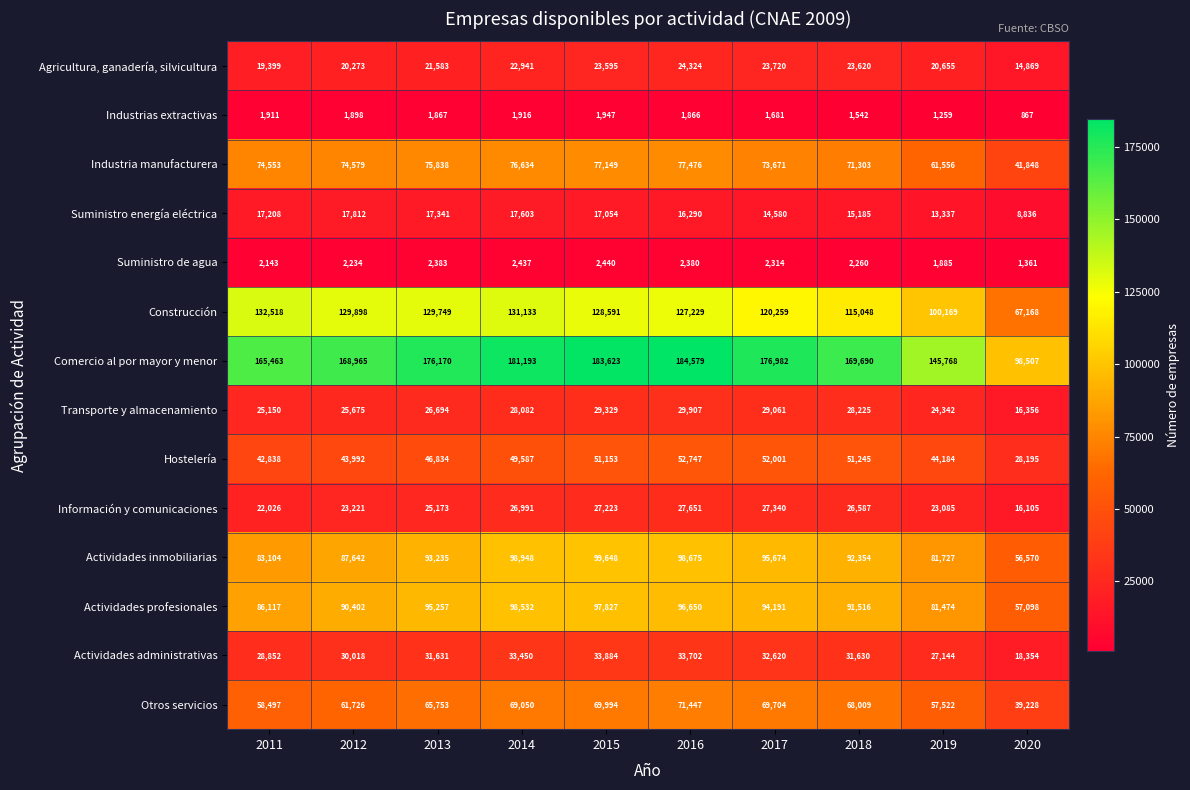

How many categories are shown in the chart?

10